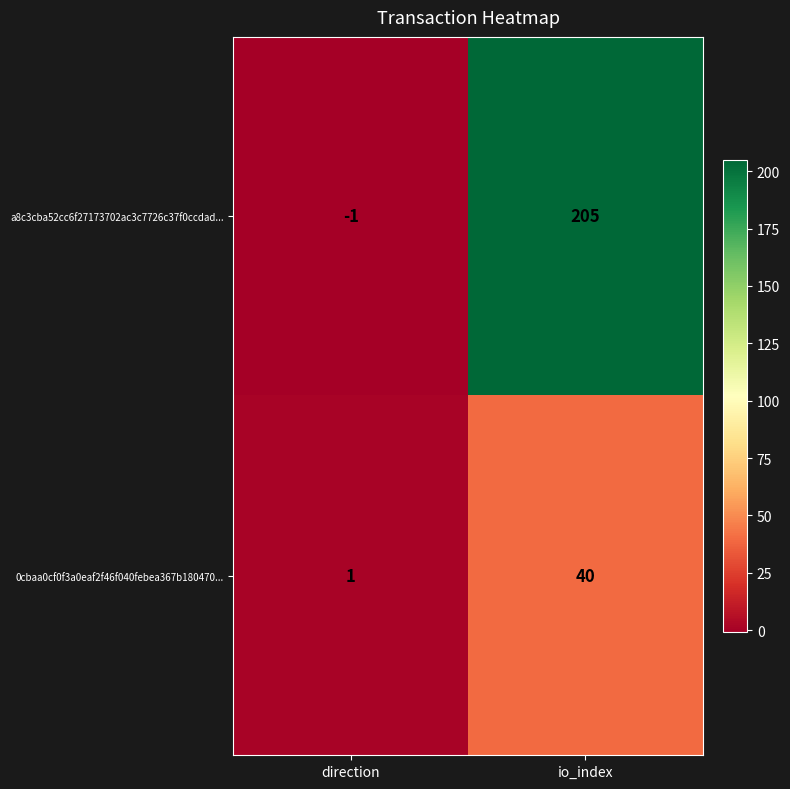

Reading left to right, extract all data points from this chart.

a8c3cba52cc6f27173702ac3c7726c37f0ccdad...: -1	205
0cbaa0cf0f3a0eaf2f46f040febea367b180470...: 1	40